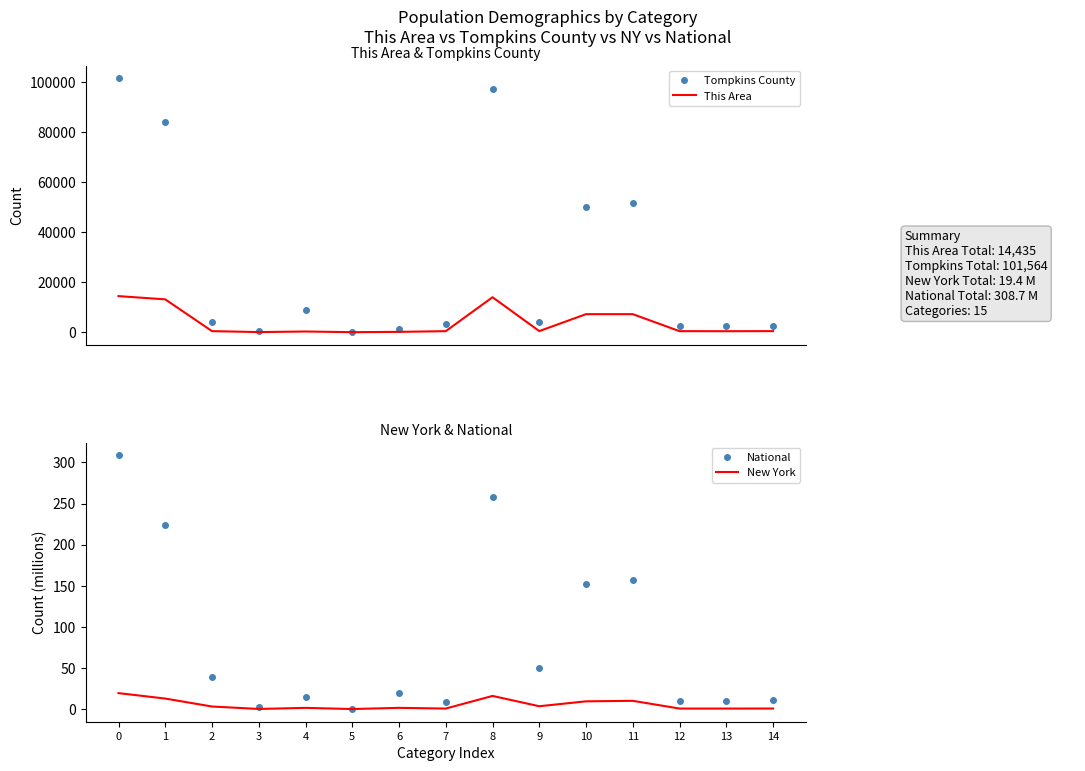

How many data points in New York are less than 1?

6